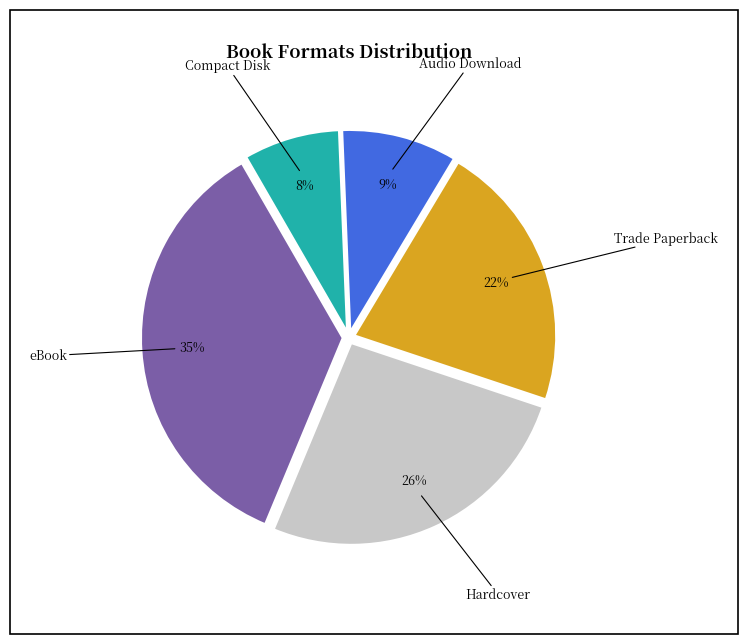

Is there a majority slice in this chart?

No